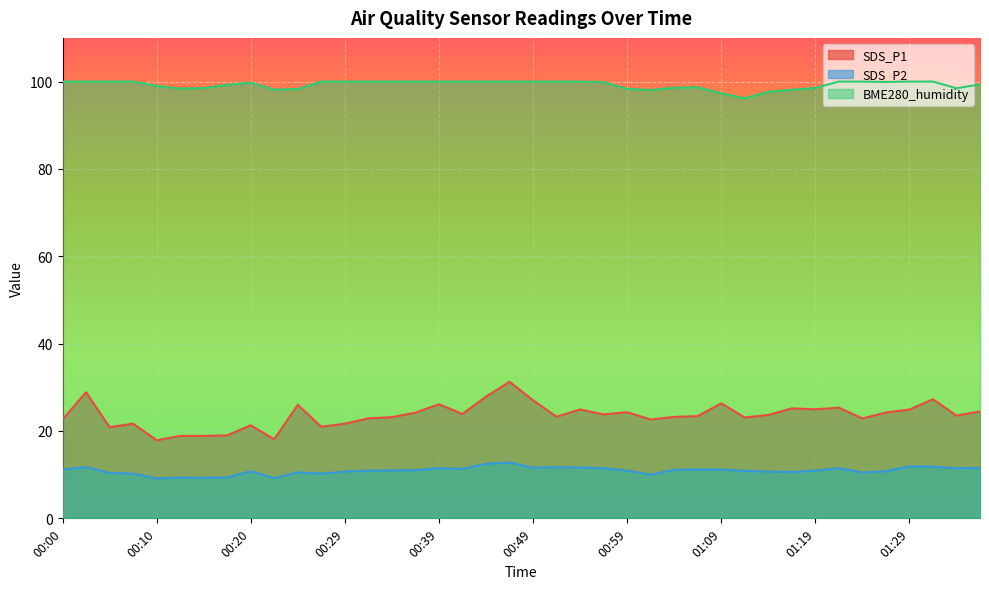

What is the sum of all BME280_humidity values?

3970.5